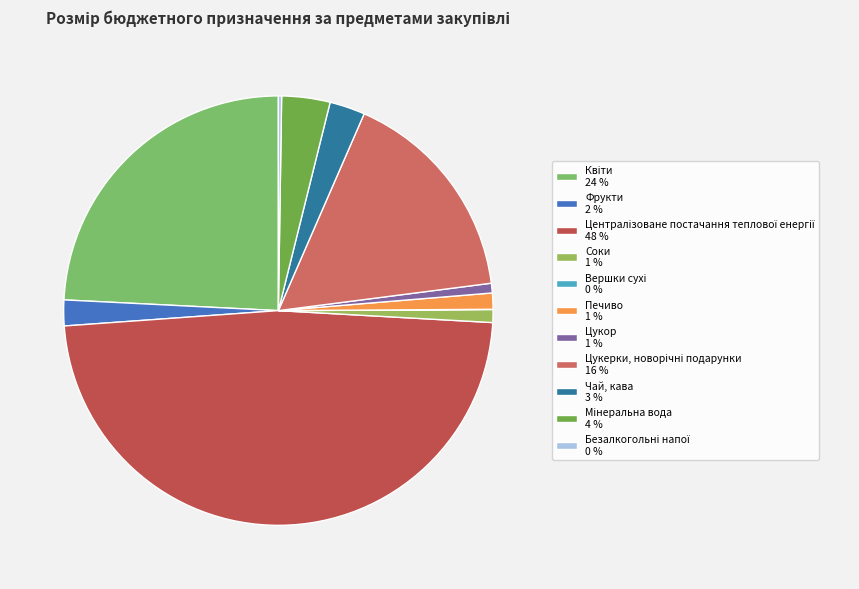

To the nearest percent, what percentage of the pie is Фрукти?

2%